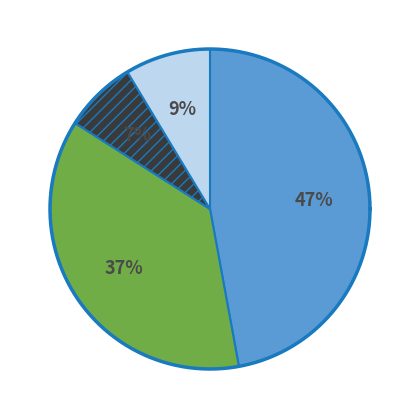

To the nearest percent, what is the combined percentage of 1009 and 1003?

27%